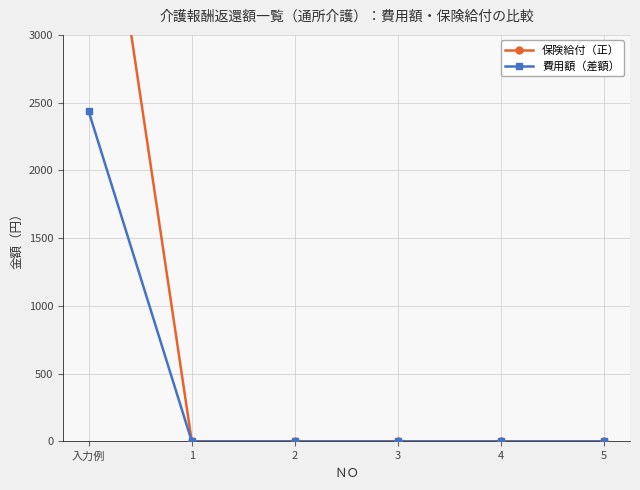

Which series changed the most between 1 and 4?

保険給付（正）